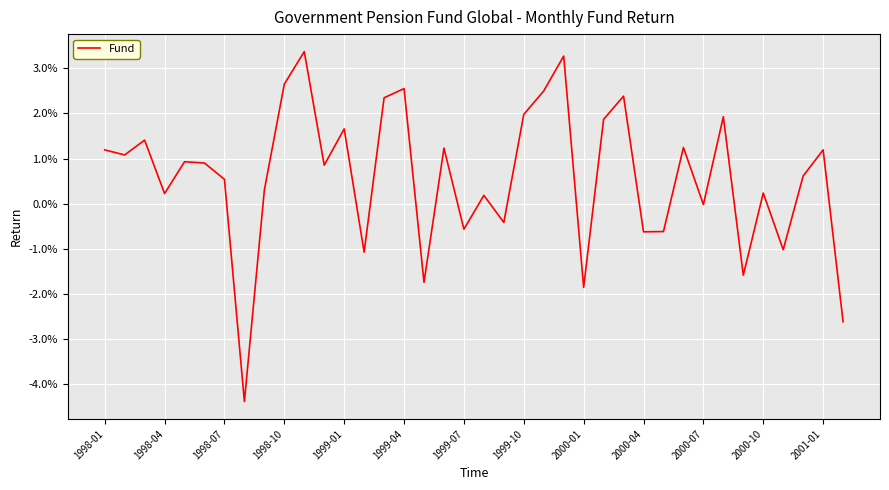

How many points are lower than both their immediate neighbors (excluding endpoints)?

13